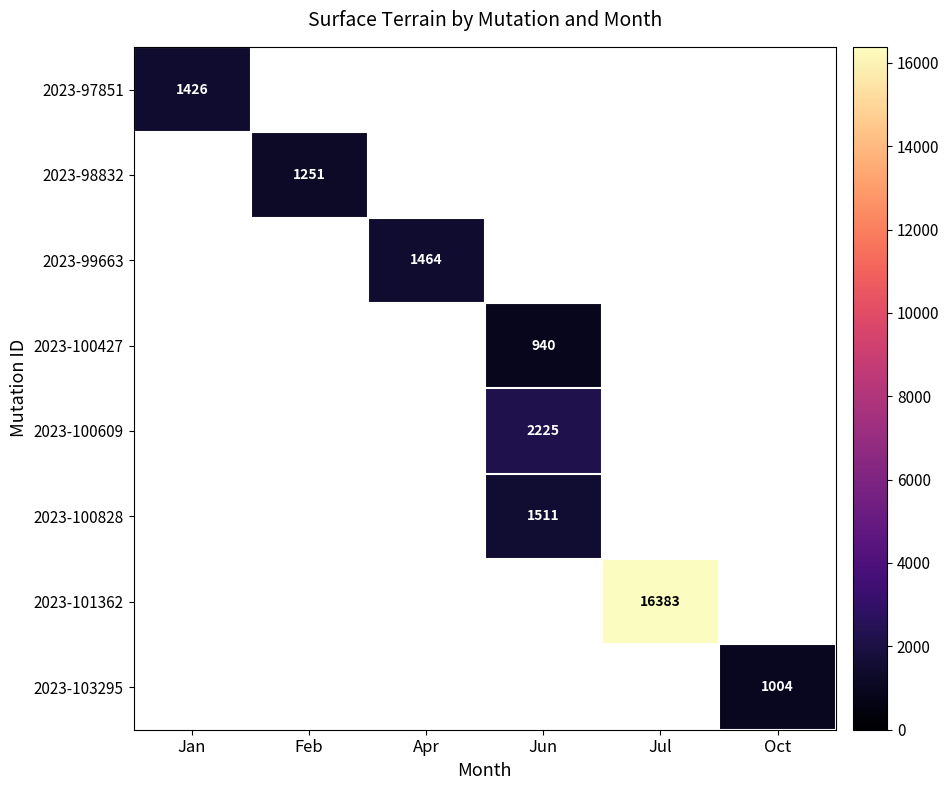

How many data points does each series have?

6